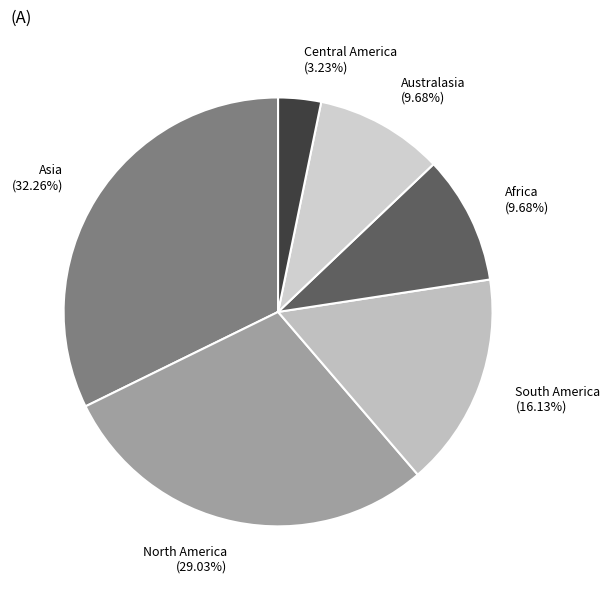

How many segments does this pie chart have?

6